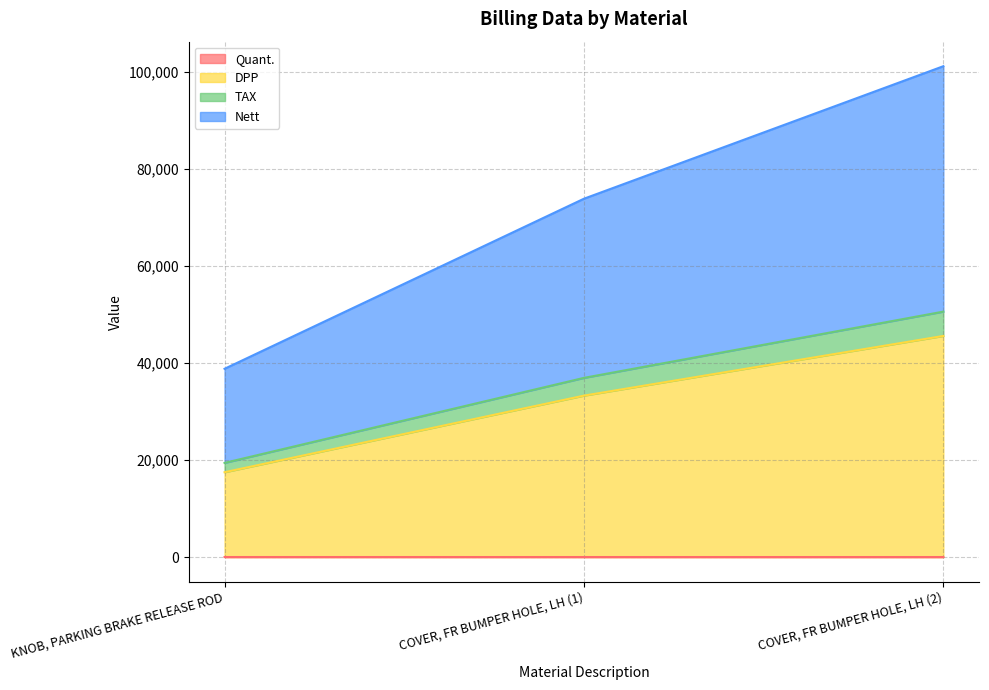

What is the total value across all series at COVER, FR BUMPER HOLE, LH (1)?

73826